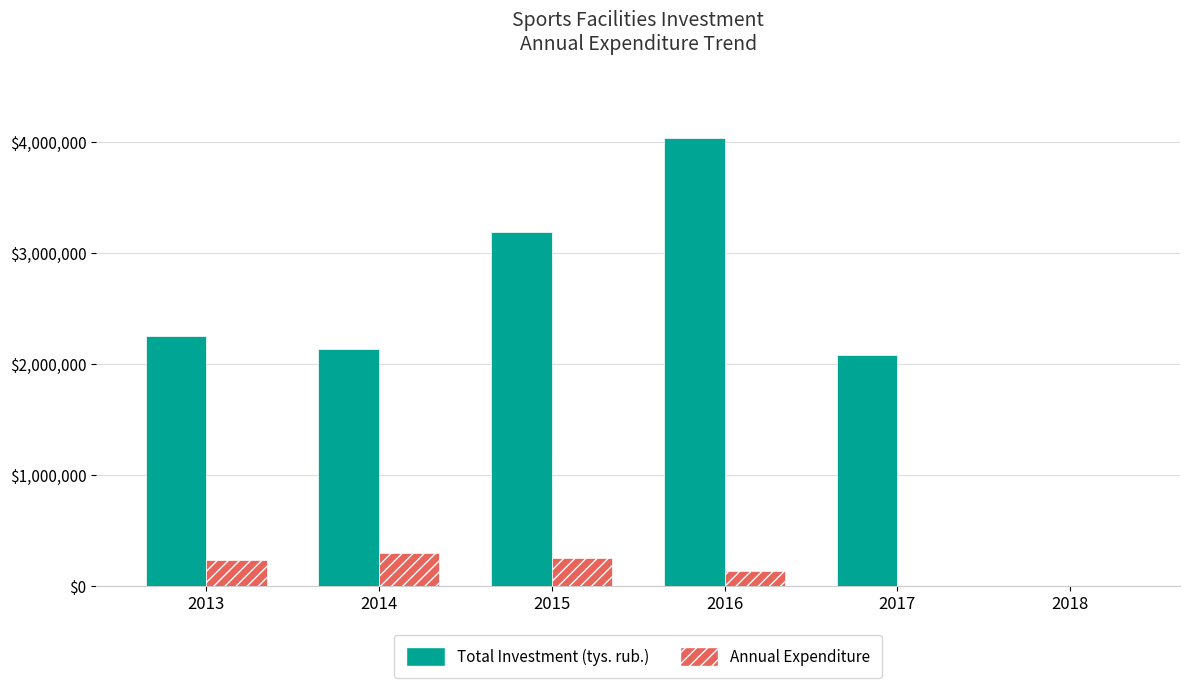

The value of Total Investment (tys. rub.) at 2015 is 3193000. True or false?

True